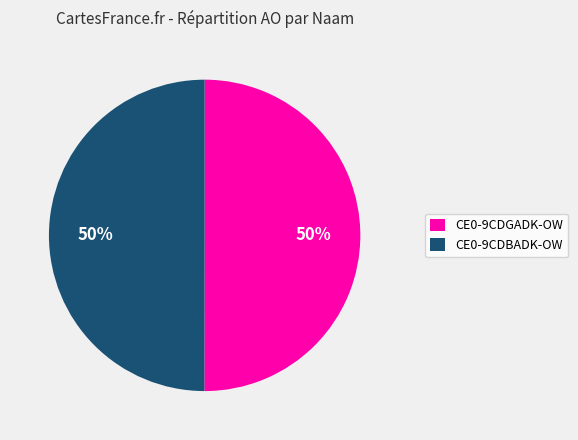

Do CE0-9CDBADK-OW and CE0-9CDGADK-OW together represent more than half of the pie?

Yes